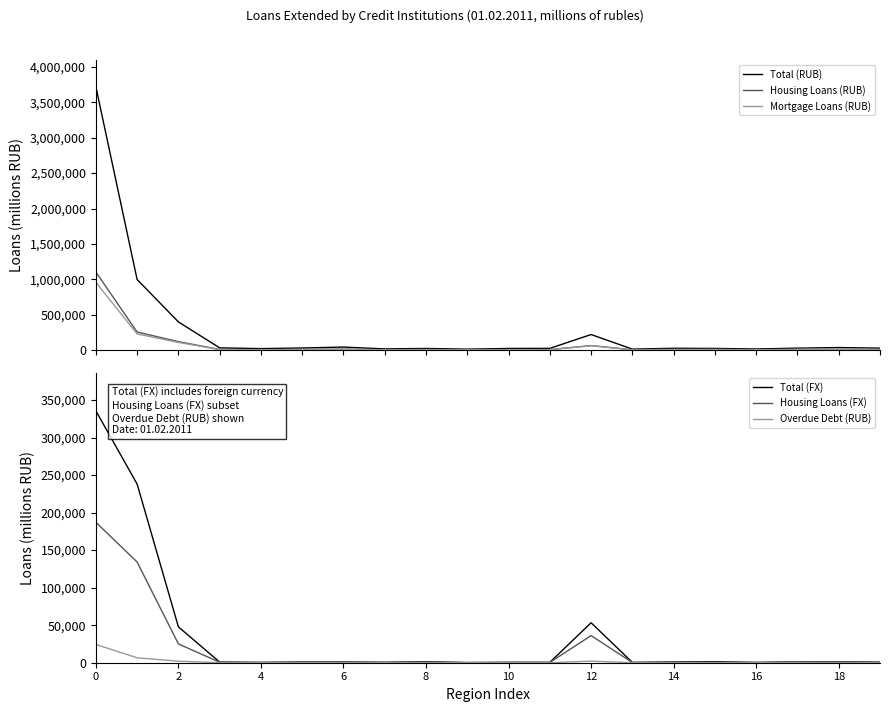

Is this an area chart (filled region under the line)?

No